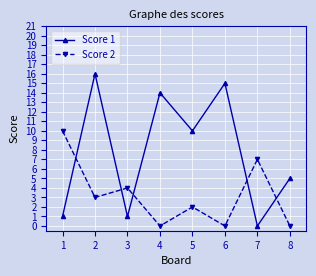

Reading left to right, list all the values displayed in this chart.

Score 1: 1	16	1	14	10	15	0	5
Score 2: 10	3	4	0	2	0	7	0